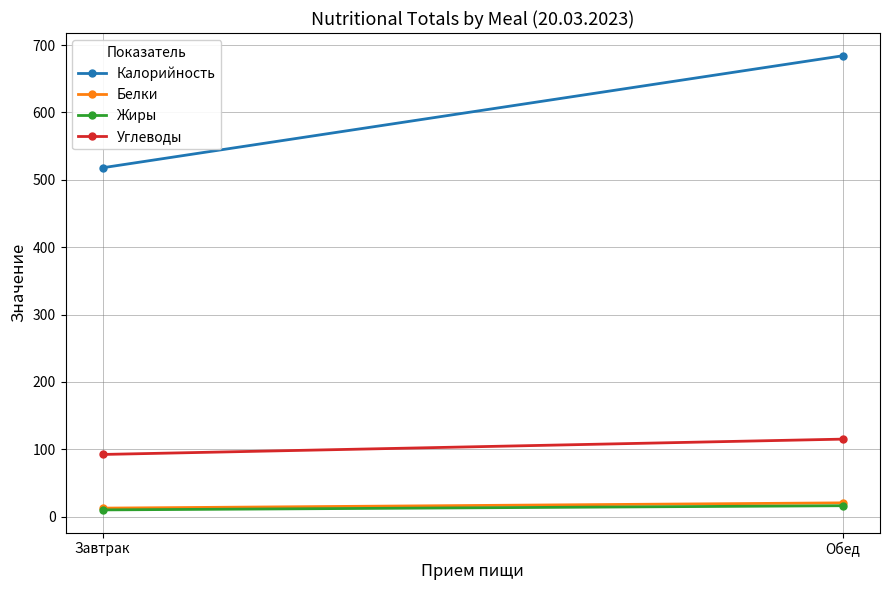

What is the greatest value displayed?

684.2